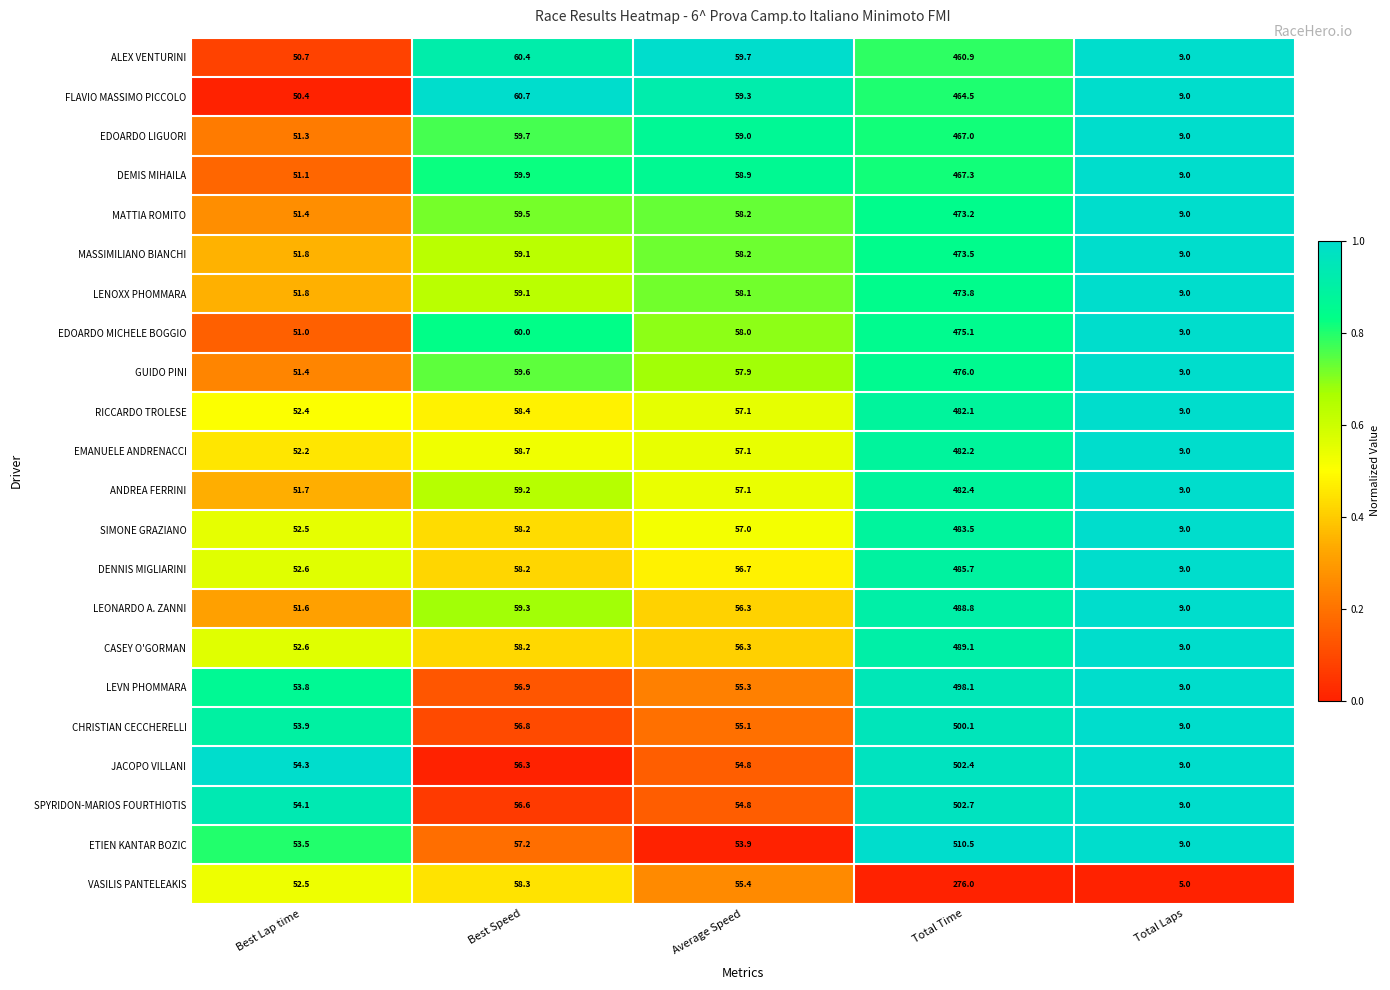

The value of ANDREA FERRINI at Total Time is 482.4. True or false?

True